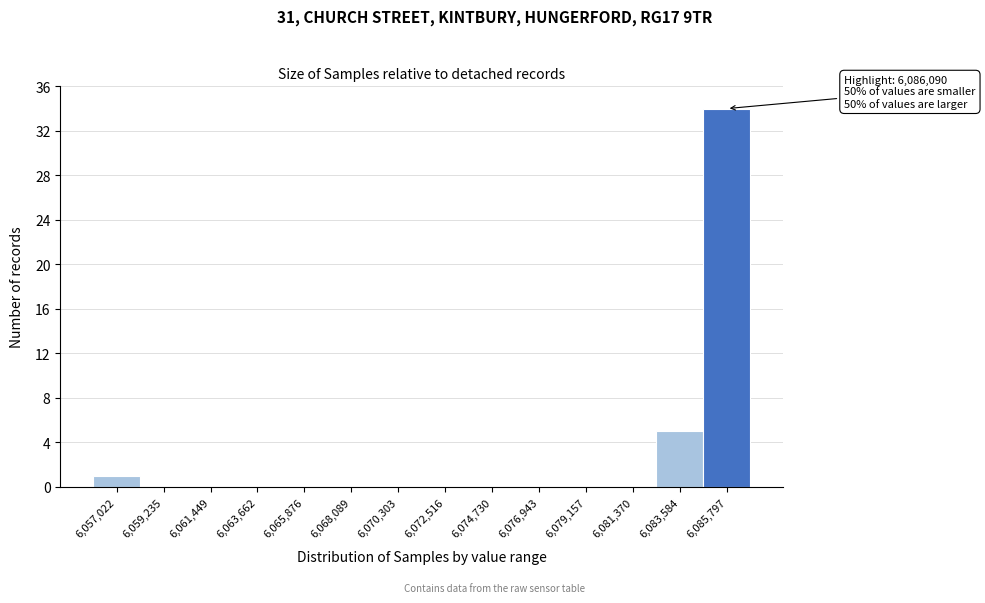

True or false: the data shows 22 at 6,081,370.

False